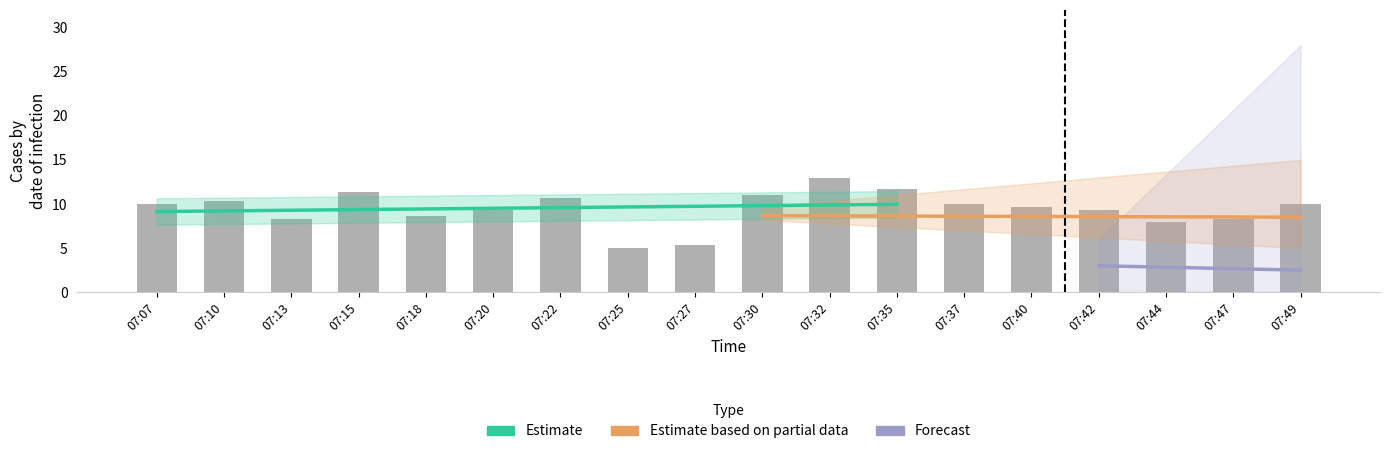

Reading left to right, list all the values displayed in this chart.

10.0	10.3	8.3	11.3	8.7	9.3	10.7	5.0	5.3	11.0	13.0	11.7	10.0	9.7	9.3	8.0	8.3	10.0